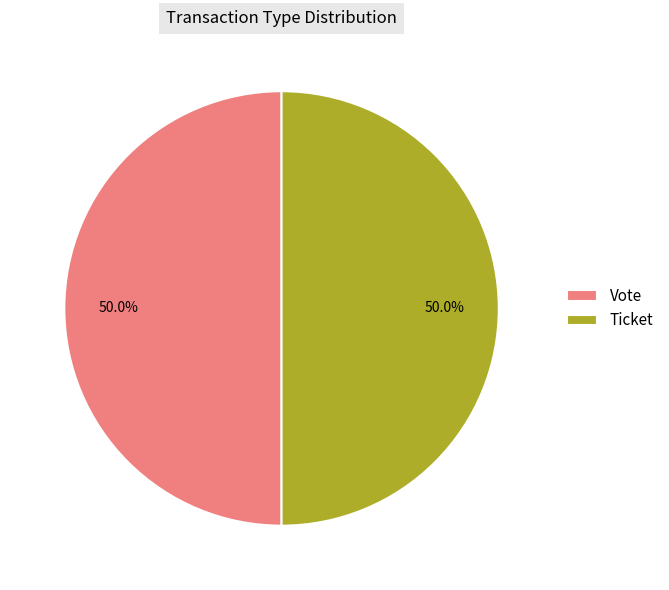

What is the total percentage of Vote and Ticket?

100.0%